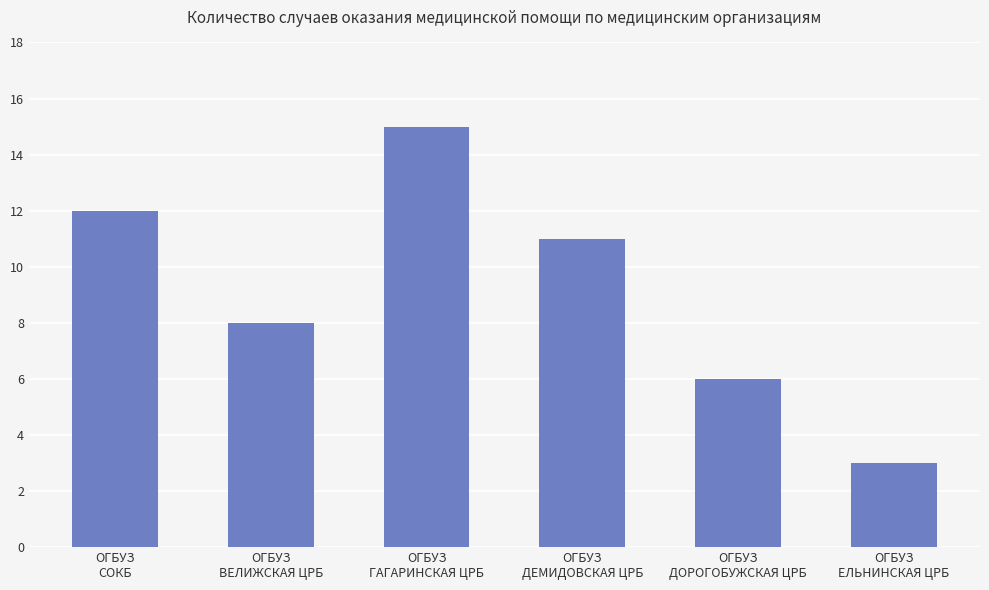

Are the bars horizontal?

No